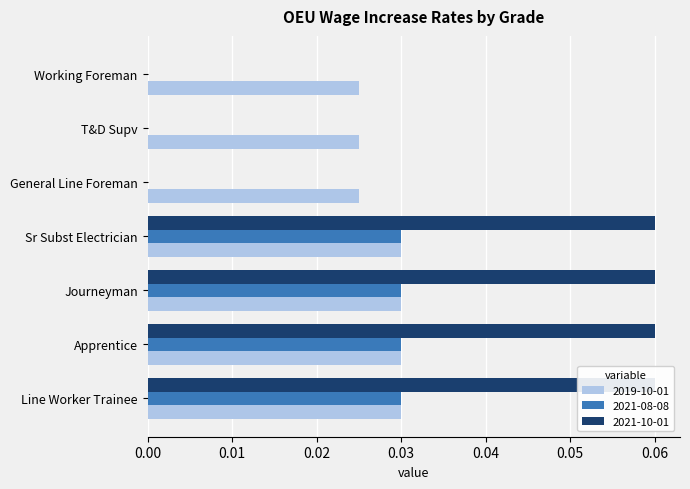

Which series has the widest spread of values?

2021-10-01